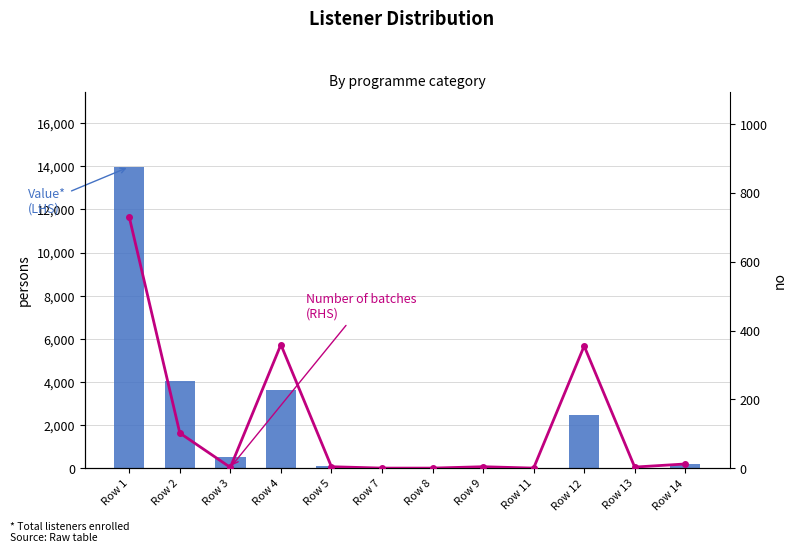

How many data points does each series have?

12